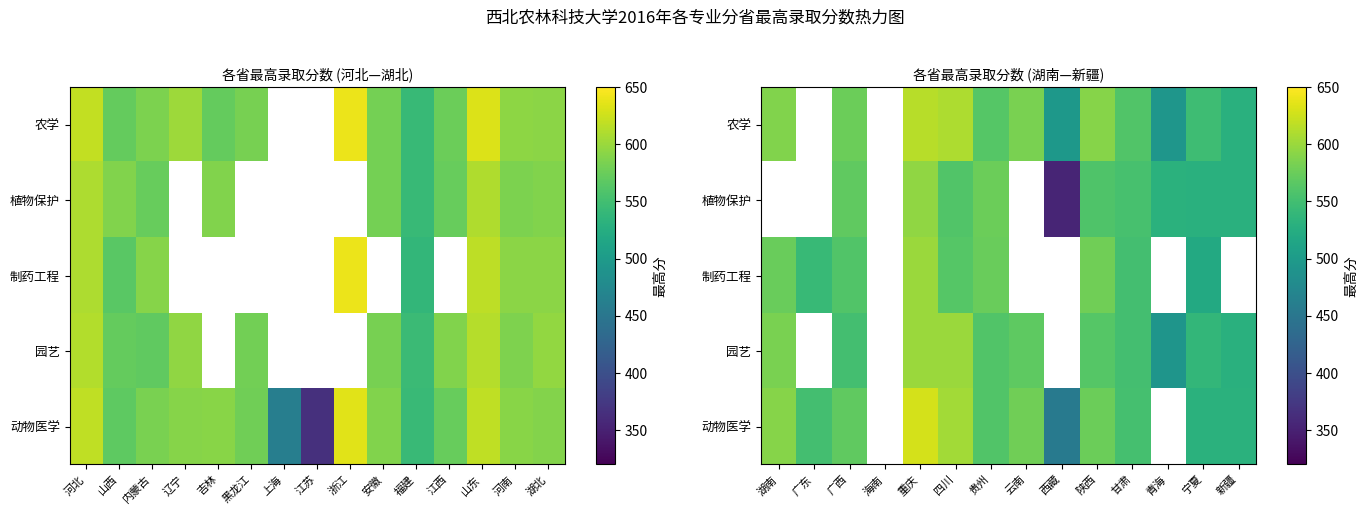

At which label does 制药工程 reach its peak?

重庆